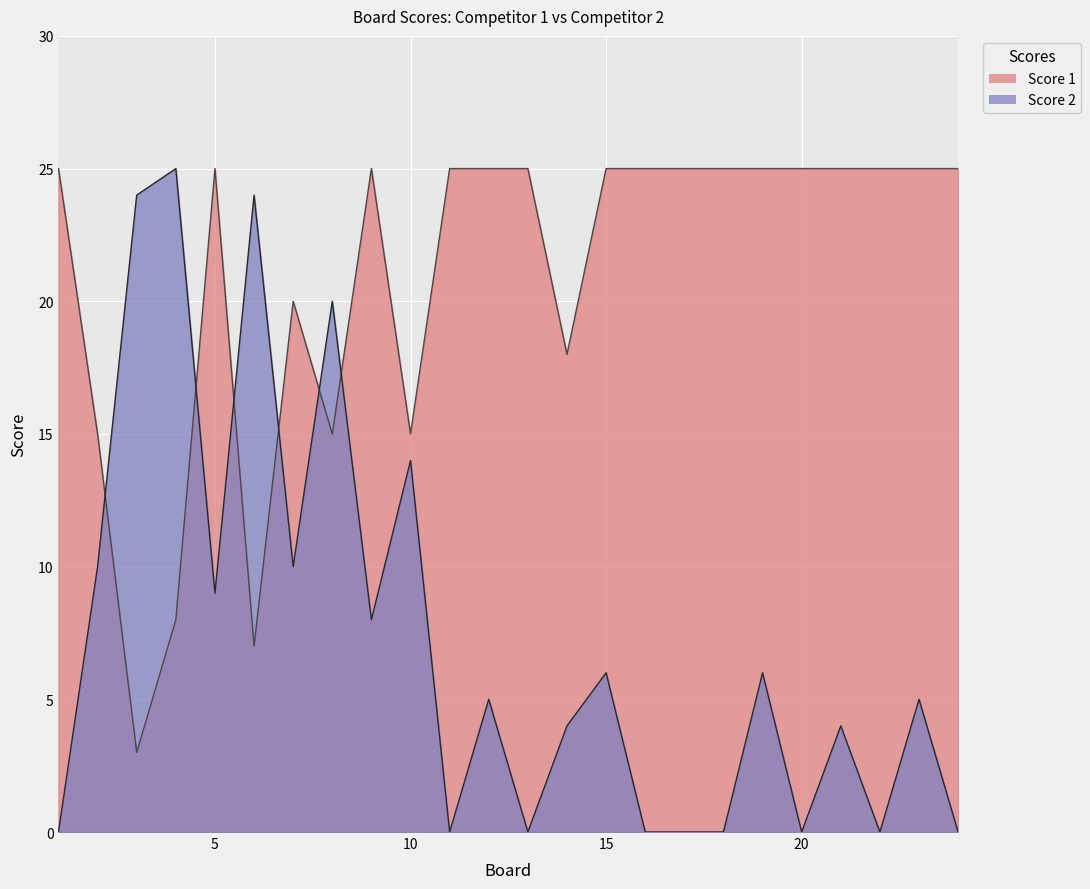

At which category does Score 2 reach its first local valley?

5